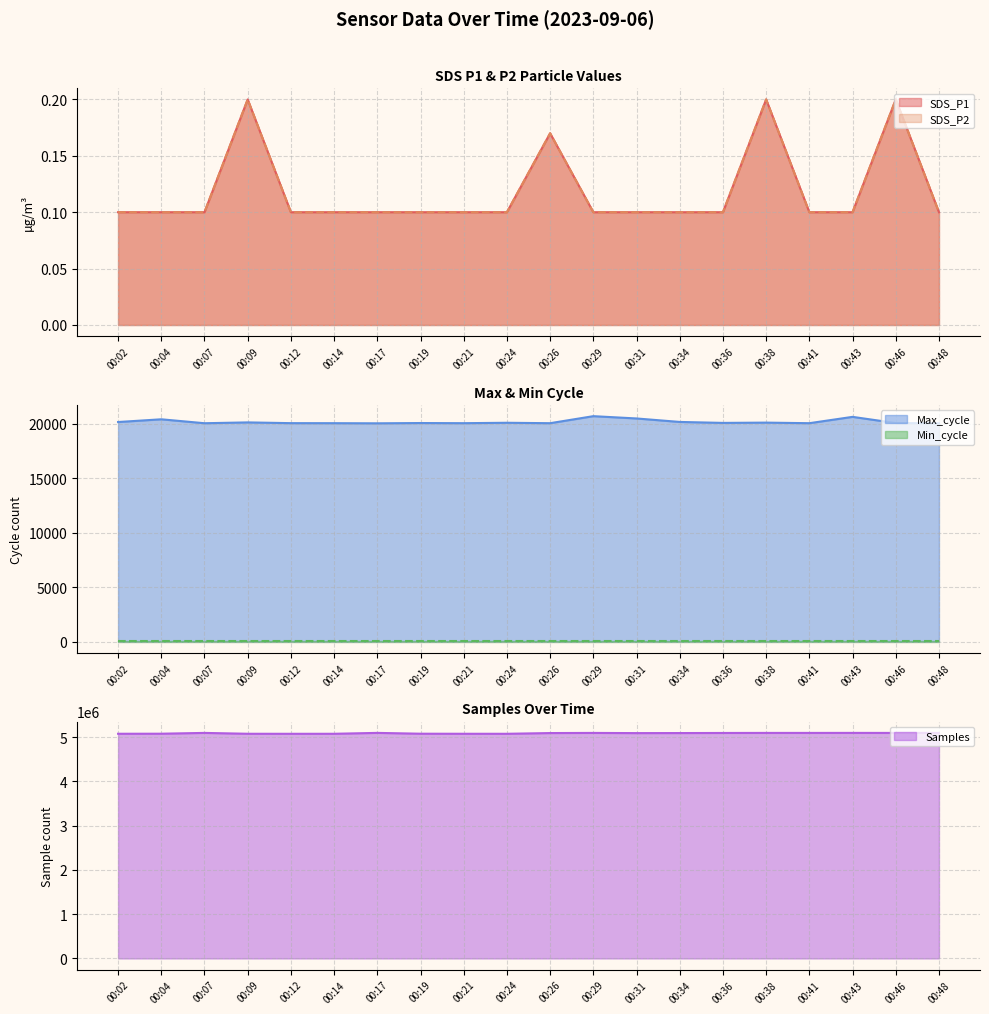

True or false: Max_cycle and Samples intersect in this chart.

False